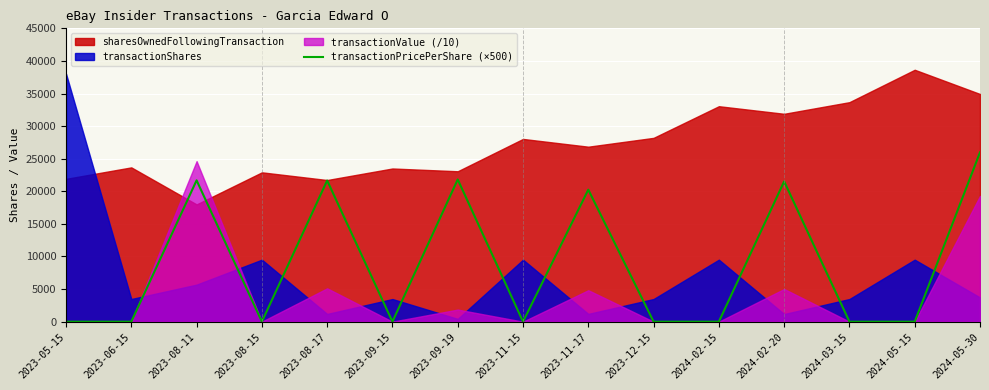

True or false: there are more than 2 points higher than both neighbors.

True